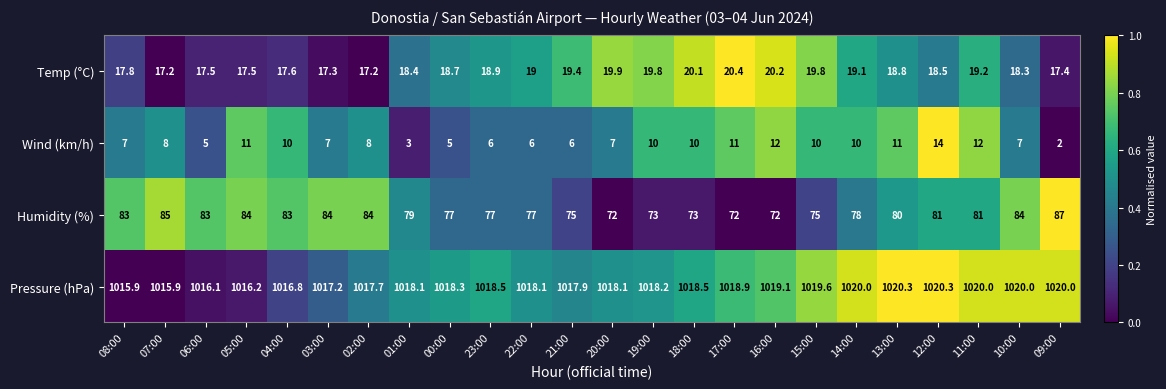

What is the greatest value displayed?

1020.3